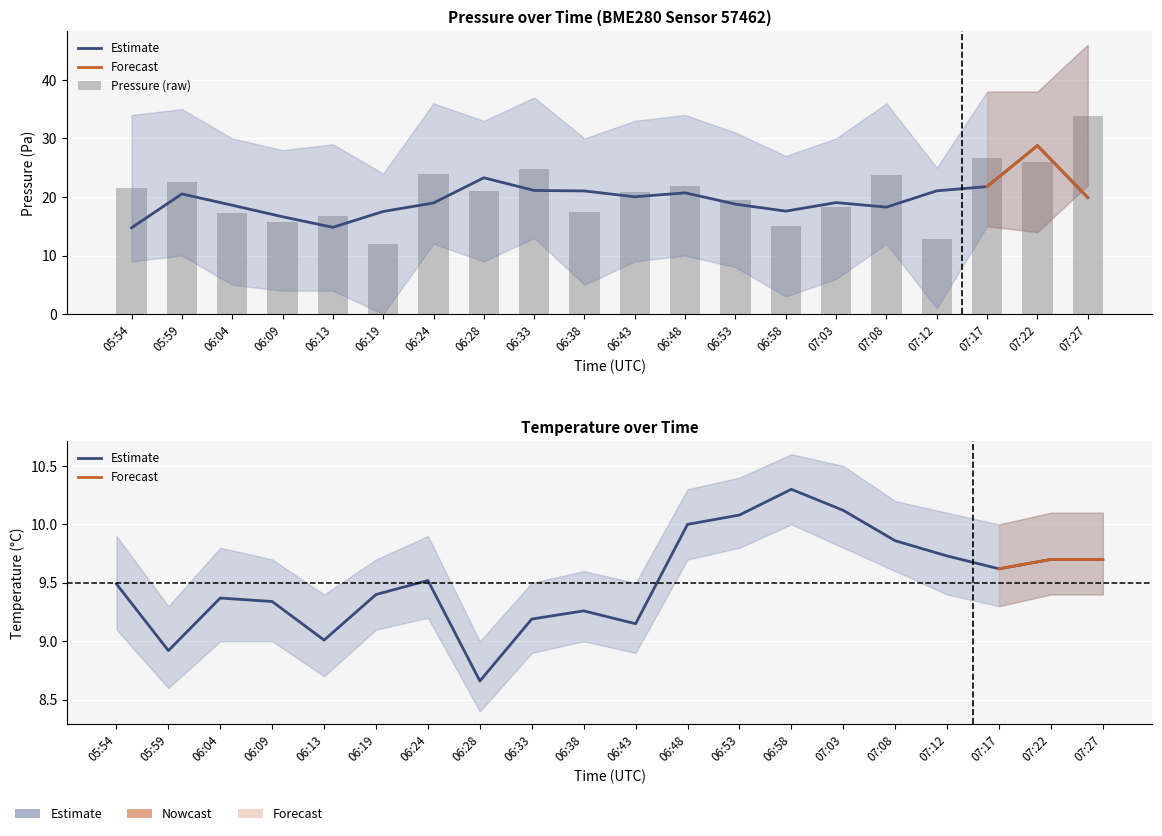

What is the label of the 5th bar from the right?

07:08